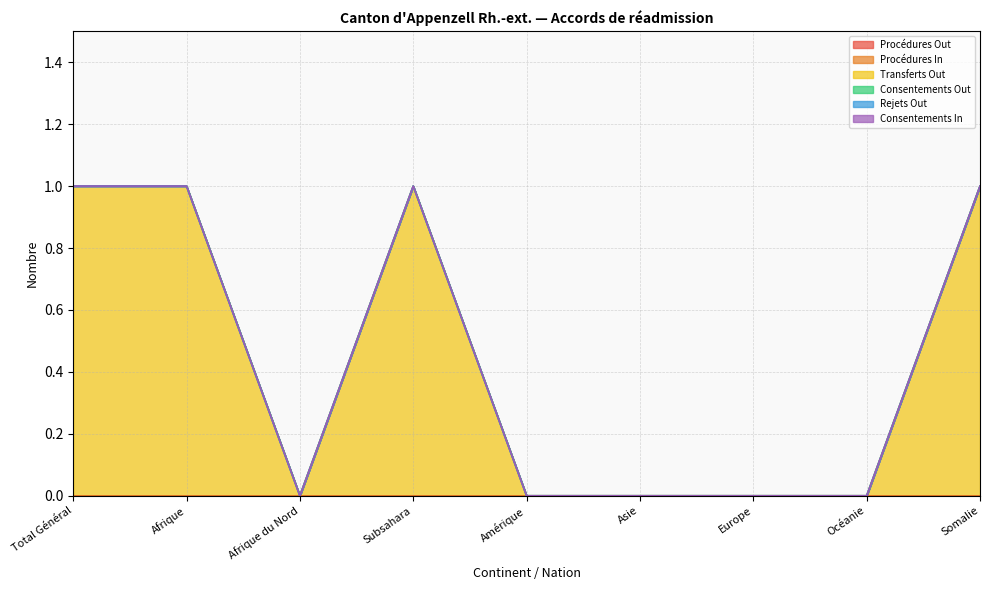

What position from the right is Asie?

4